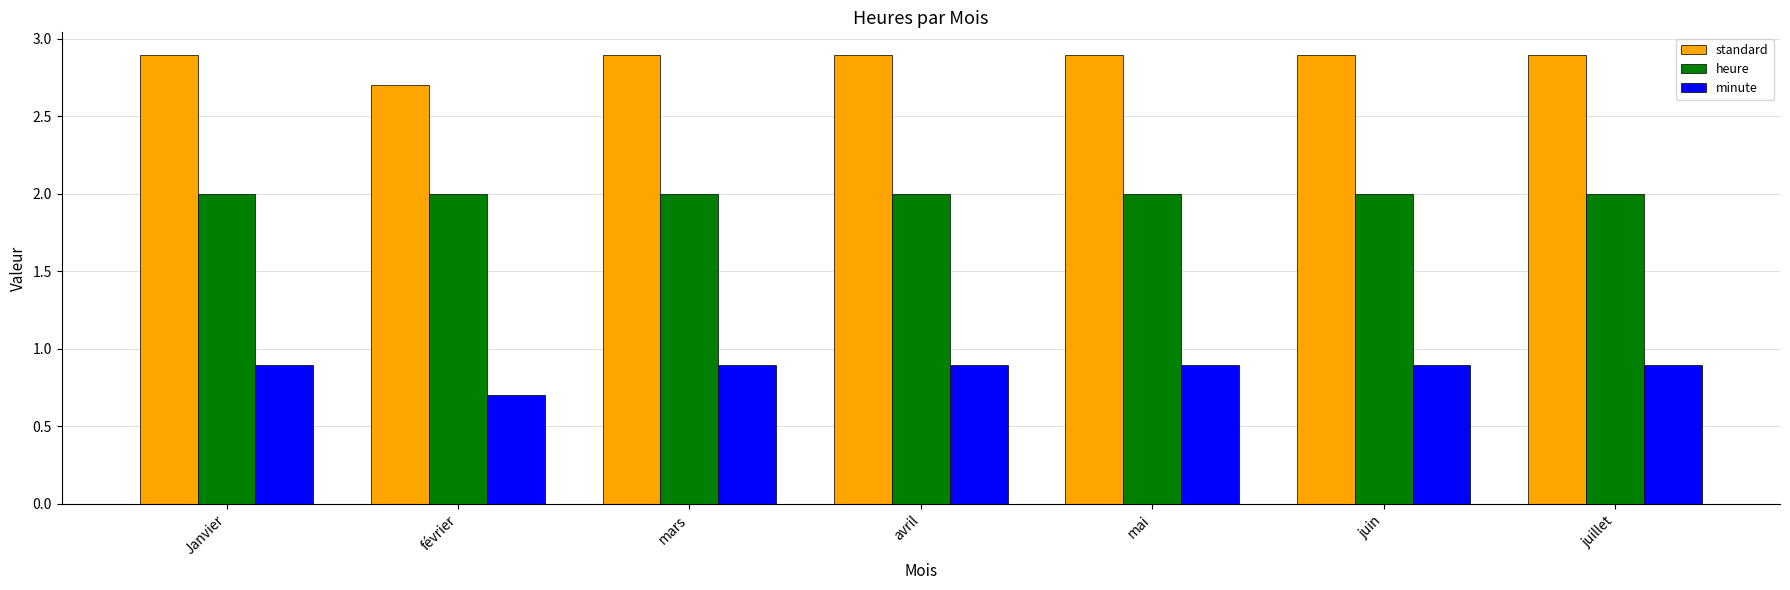

List the series in order of their overall mean, highest first.

standard, heure, minute